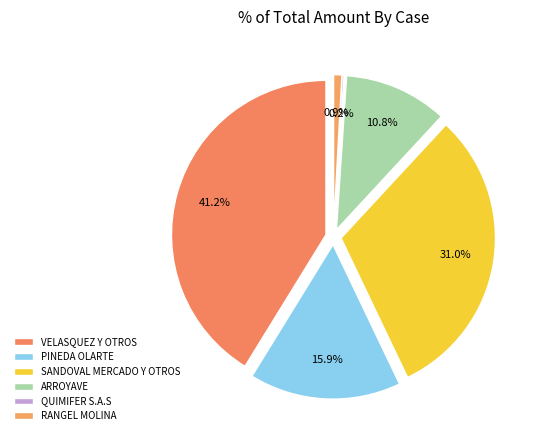

Does QUIMIFER S.A.S represent more than half of the total?

No